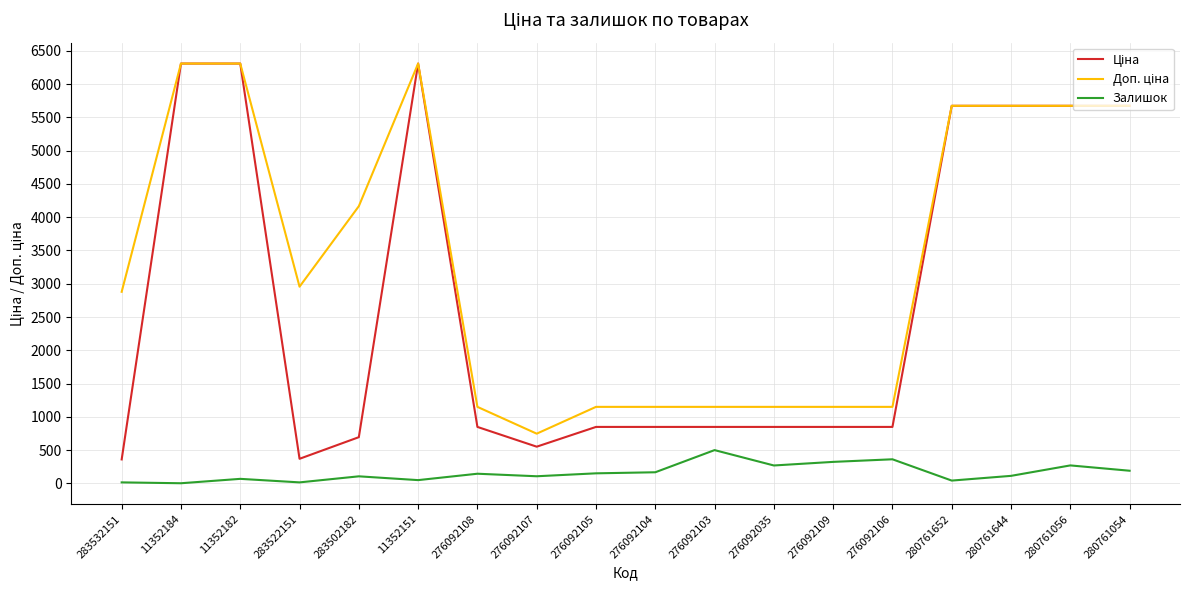

What is the total value across all series at 276092104?

2165.2